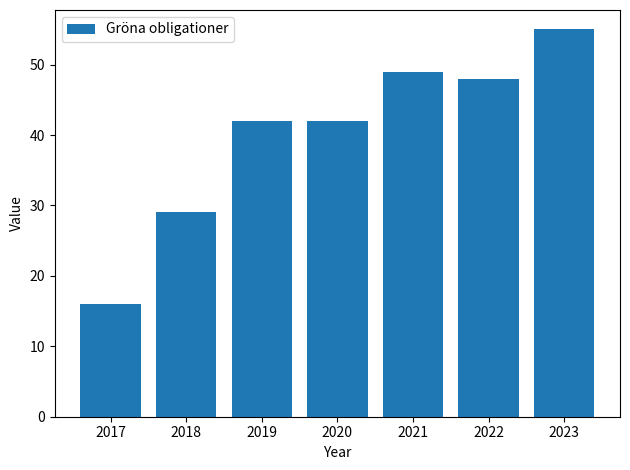

Between 2022 and 2017, which is larger?

2022